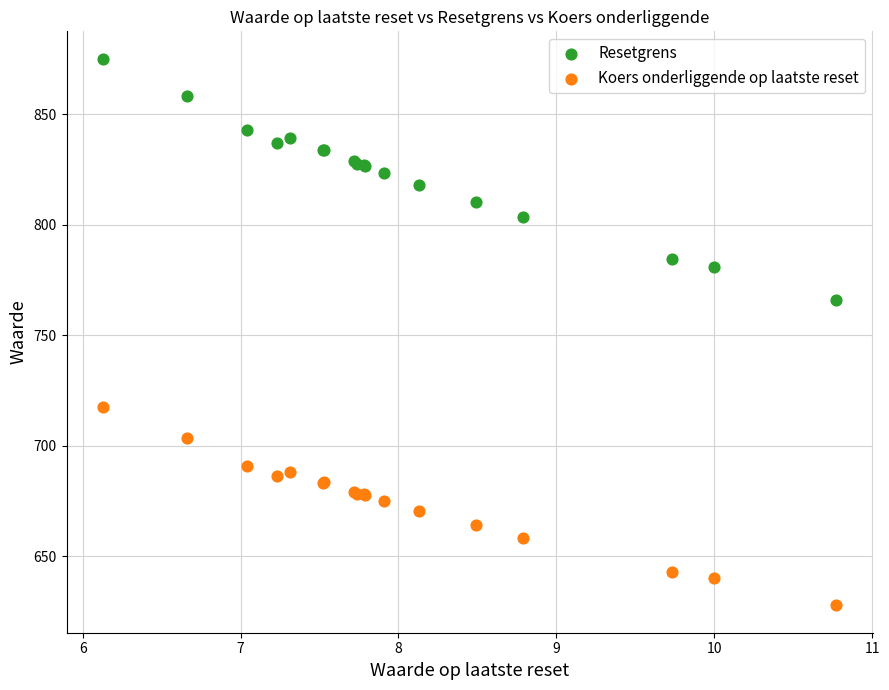

Which series contains the lowest Y value?

Koers onderliggende op laatste reset